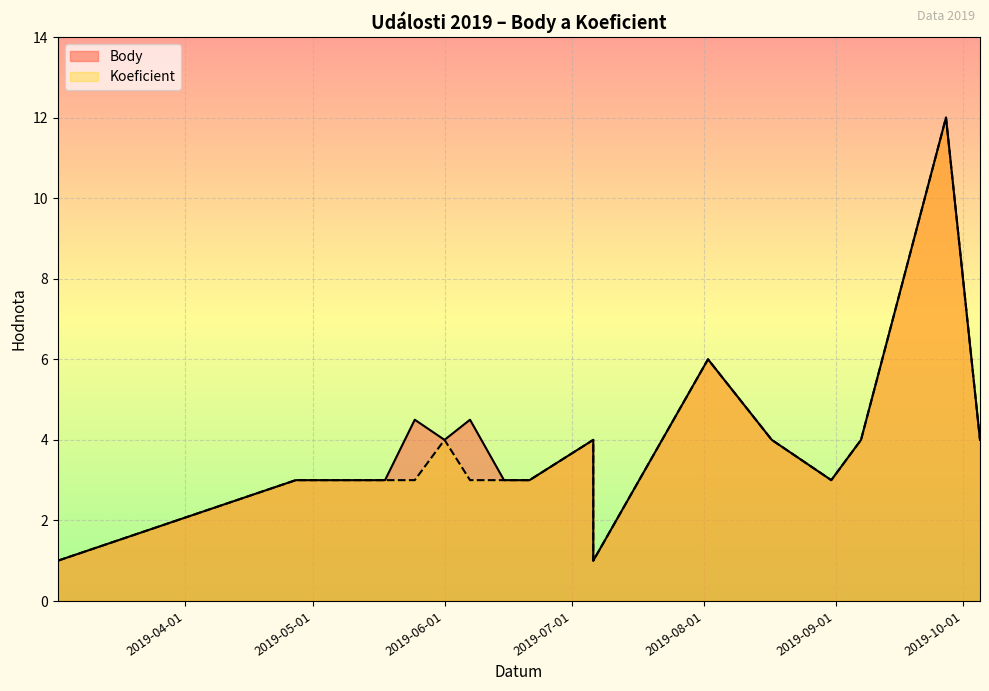

Where is the first local minimum for Body?

2019-06-01